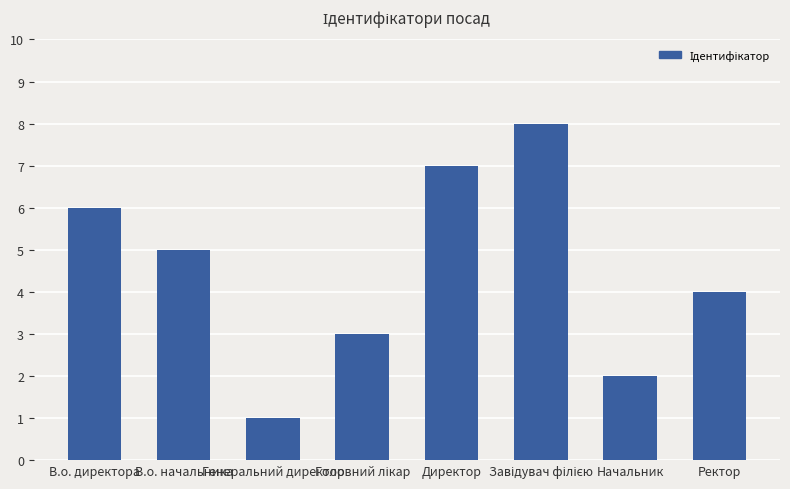

Where is the data nearest to the value 4?

Ректор